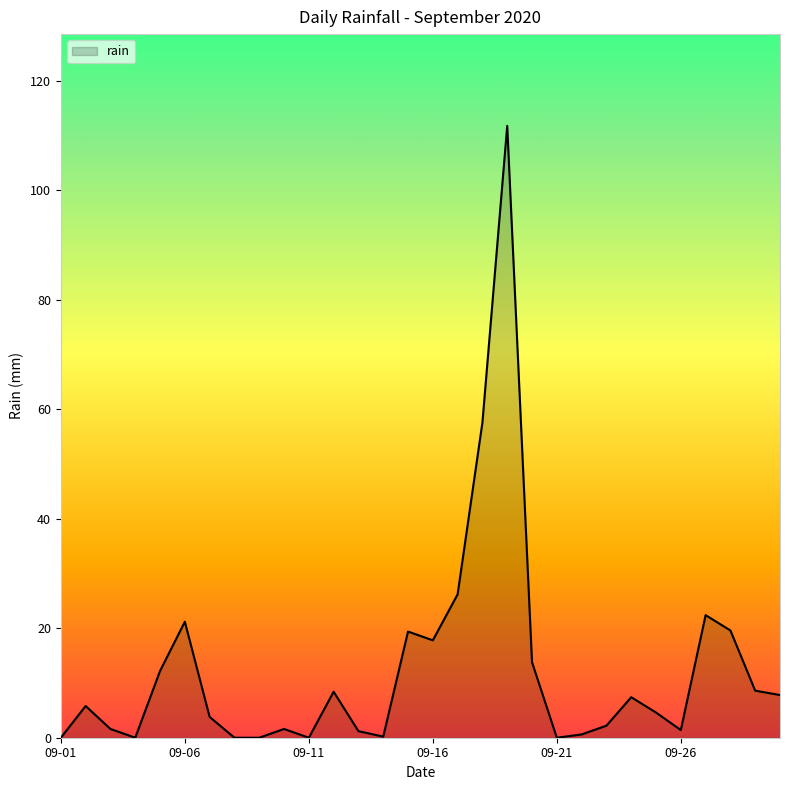

What is the greatest value displayed?

111.8